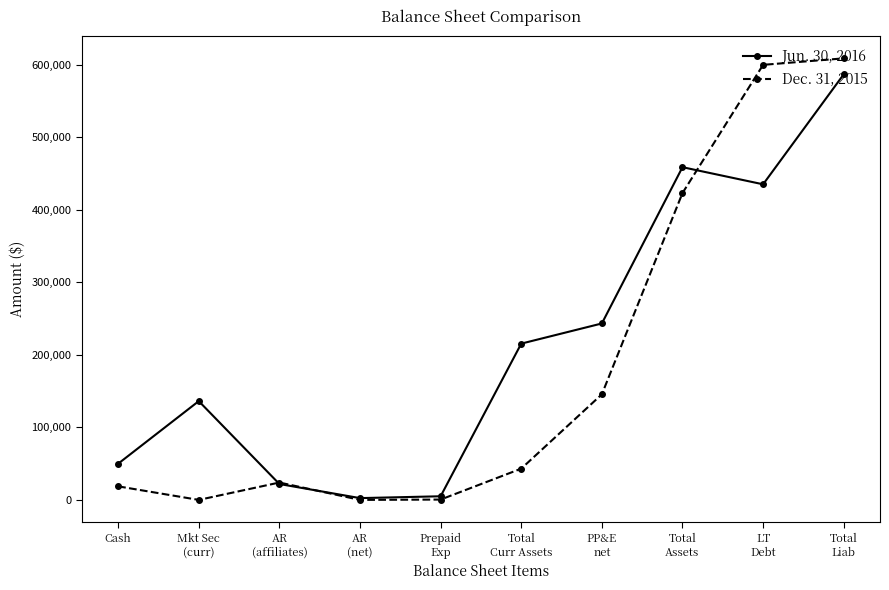

True or false: Dec. 31, 2015 and Jun. 30, 2016 cross at least once.

True